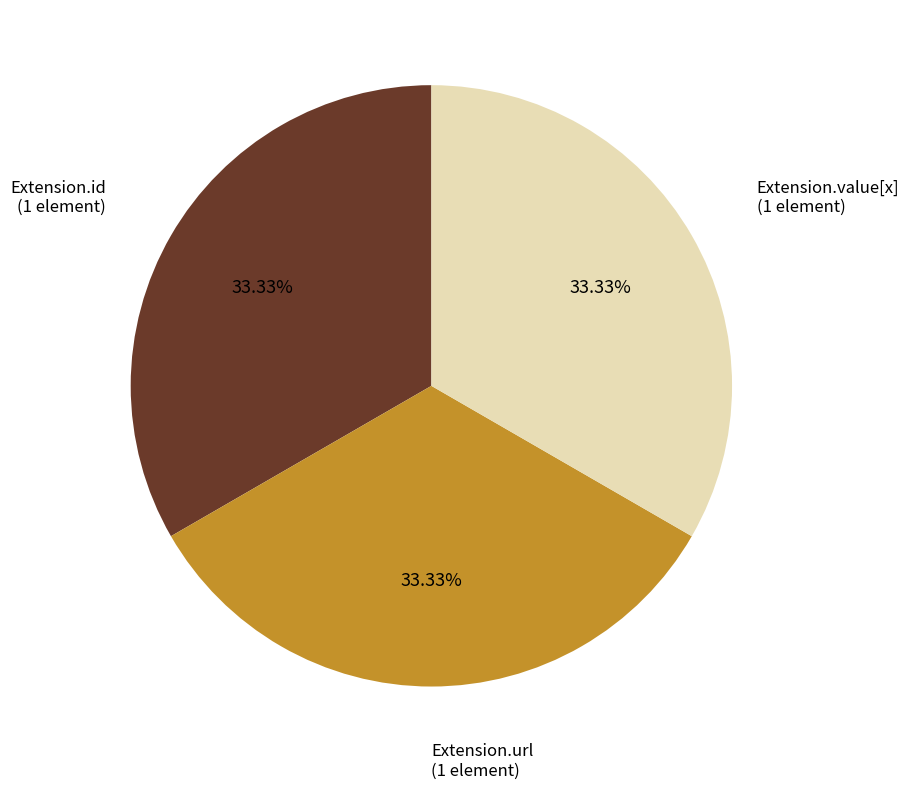

Does any single category account for the majority?

No